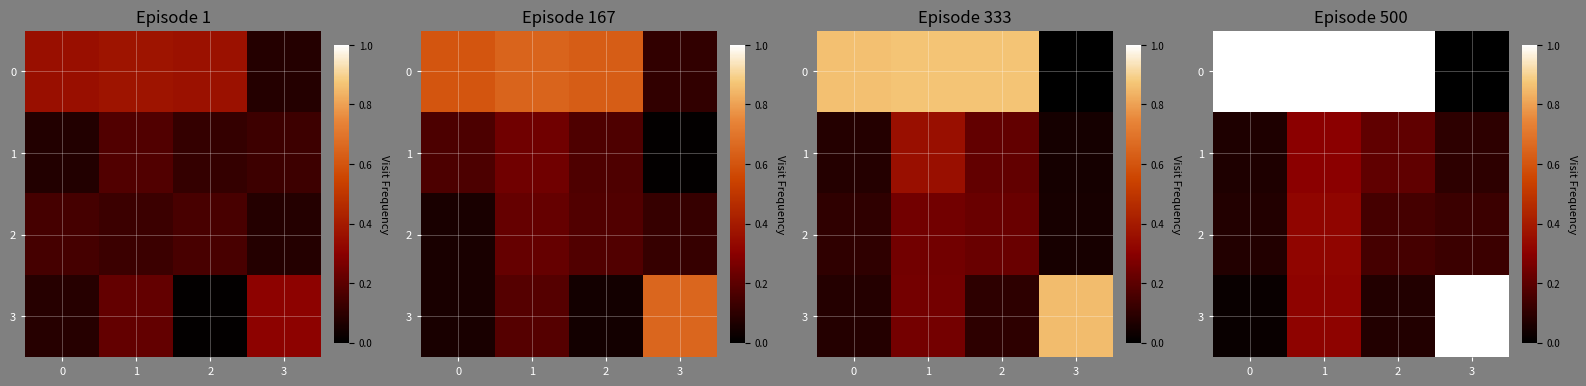

Is it true that row_3 equals 0.0 at 0?

True